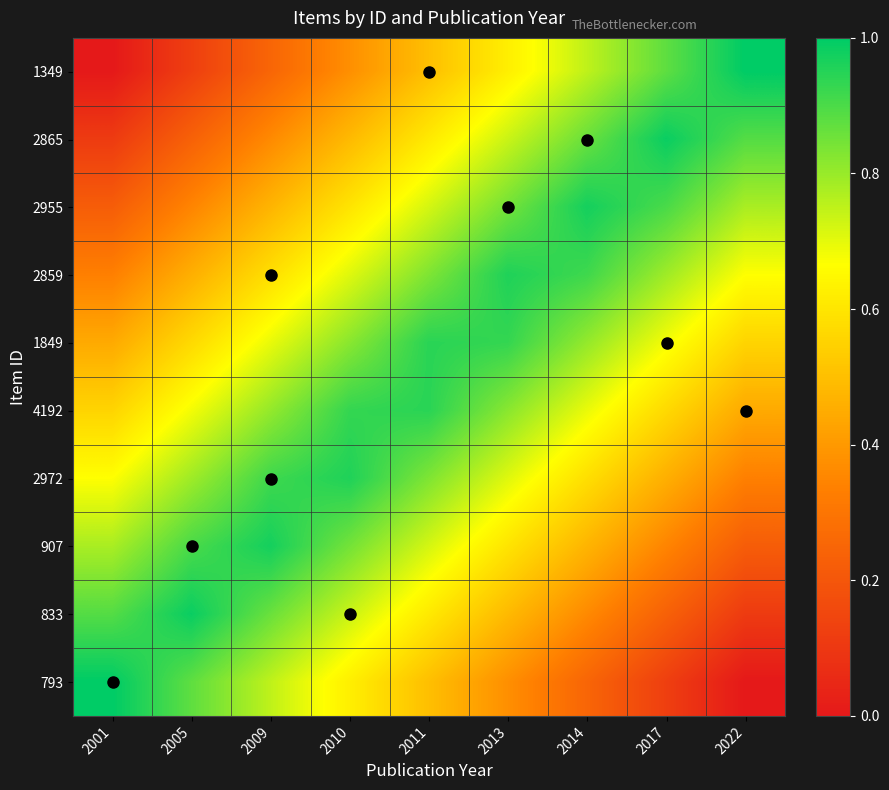

At how many categories does at least one series exceed 0?

9